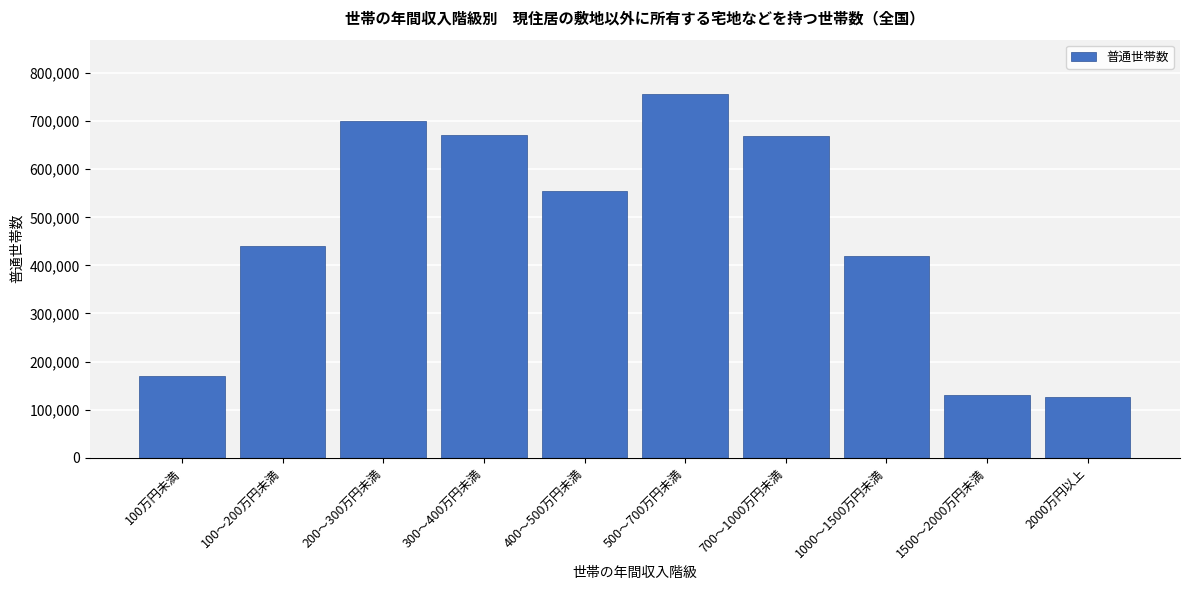

What is the maximum value shown in the chart?

756000